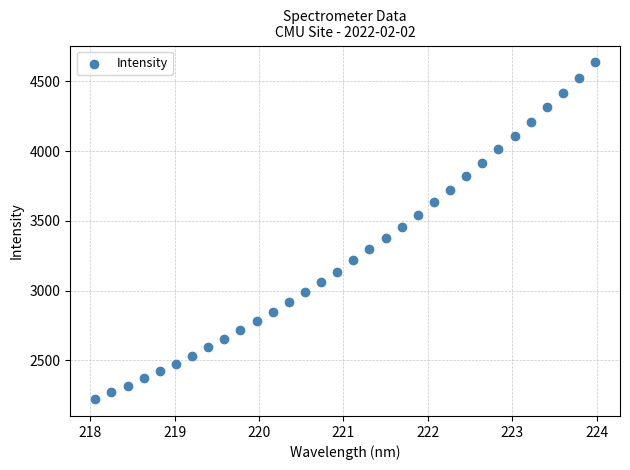

What is the range of Y values (max minus min)?

2415.6